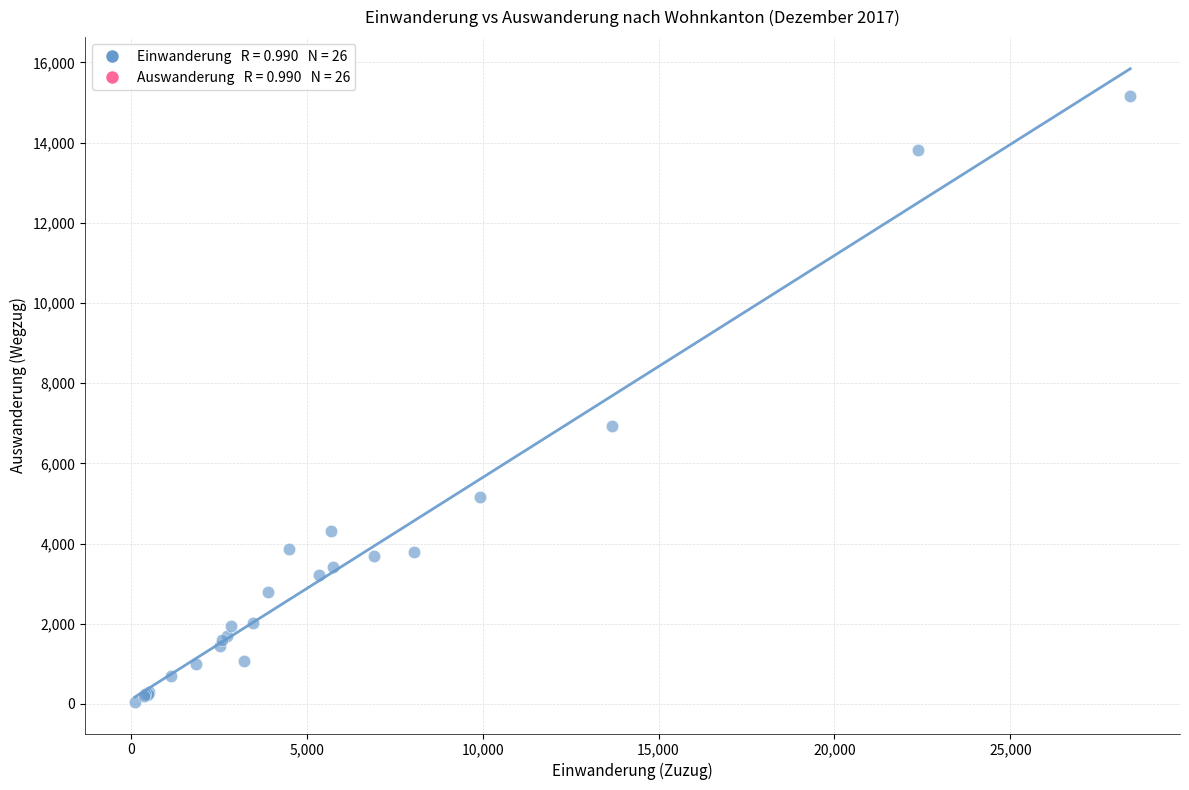

What Y value in the scatter plot is closest to 7603?

6938